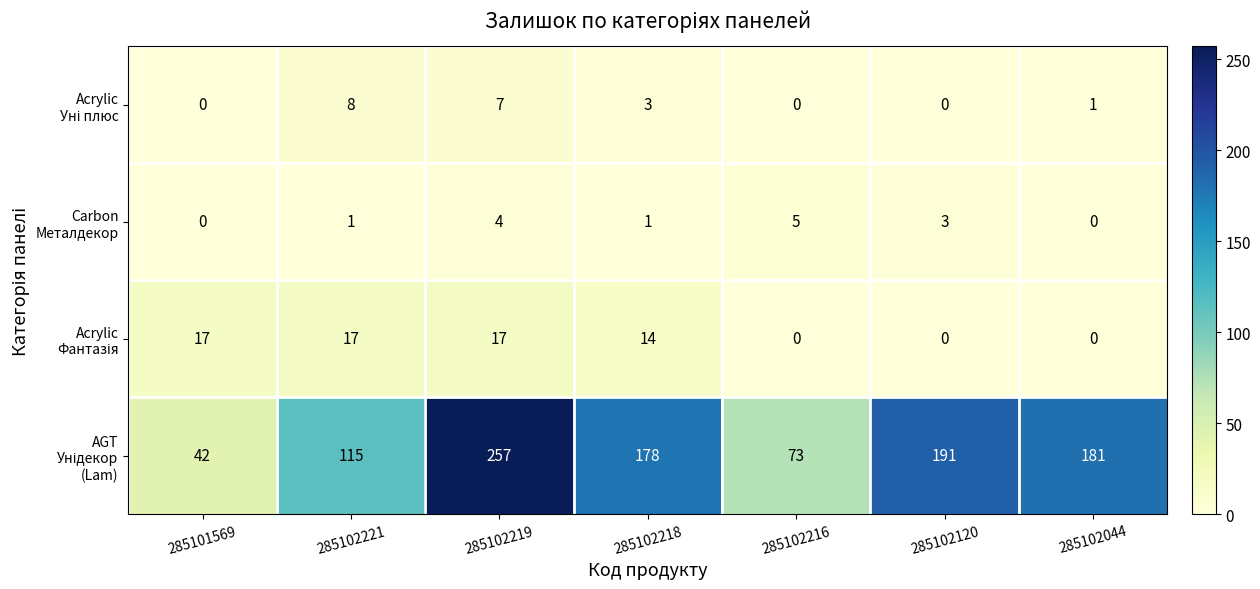

At which category is the sum across all series the highest?

285102219